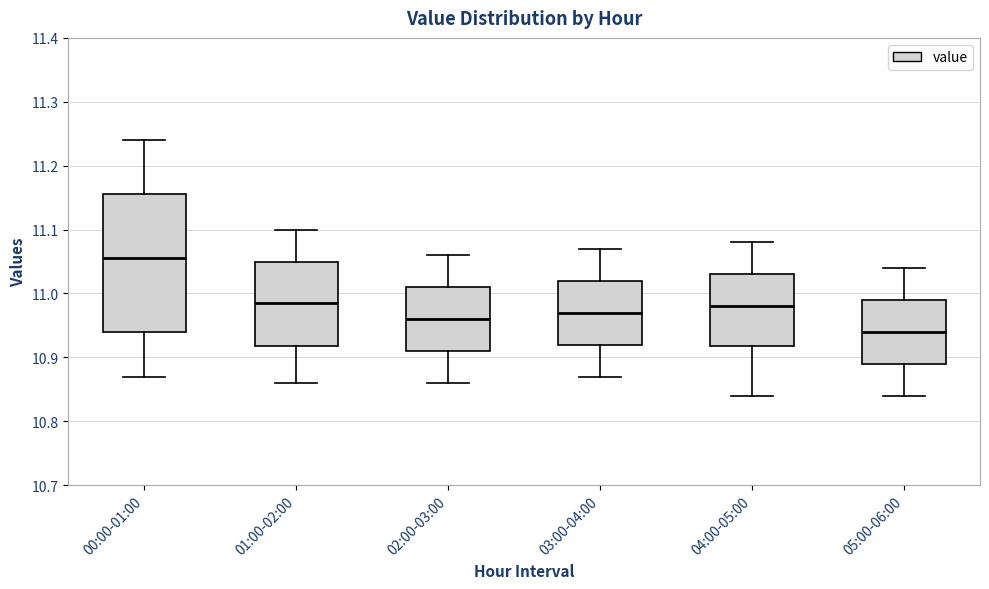

Where does the upper whisker of the box for 03:00-04:00 end on the y-axis? The values are not printed on the chart, so give them approximately, as read against the axis.

11.07